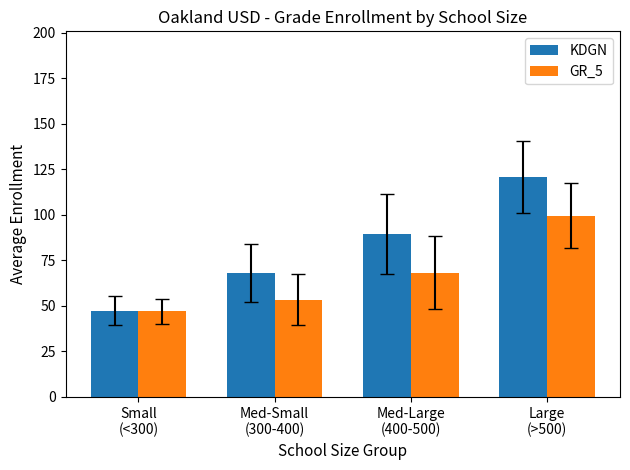

What is the average value of the GR_5 series?

67.0